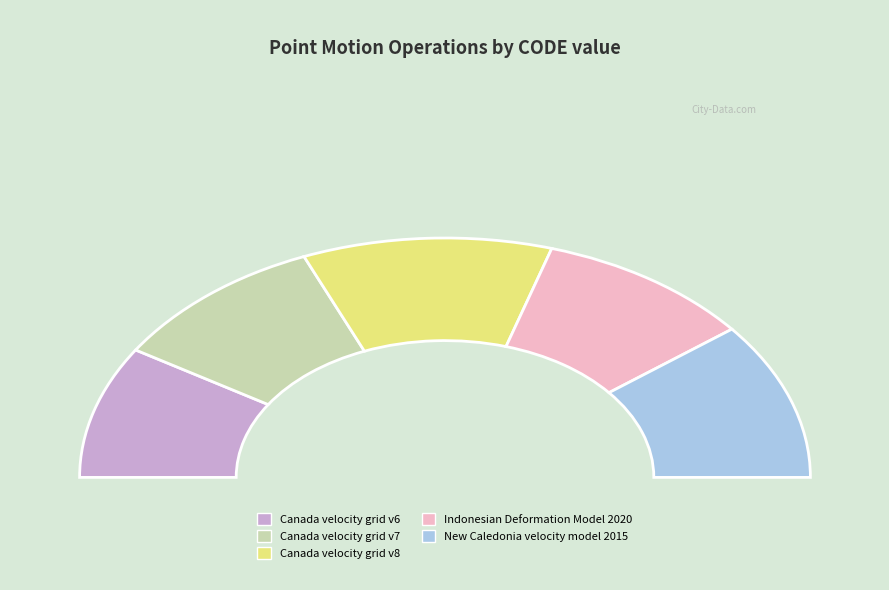

The New Caledonia velocity model 2015 slice represents 33% of the pie. True or false?

False